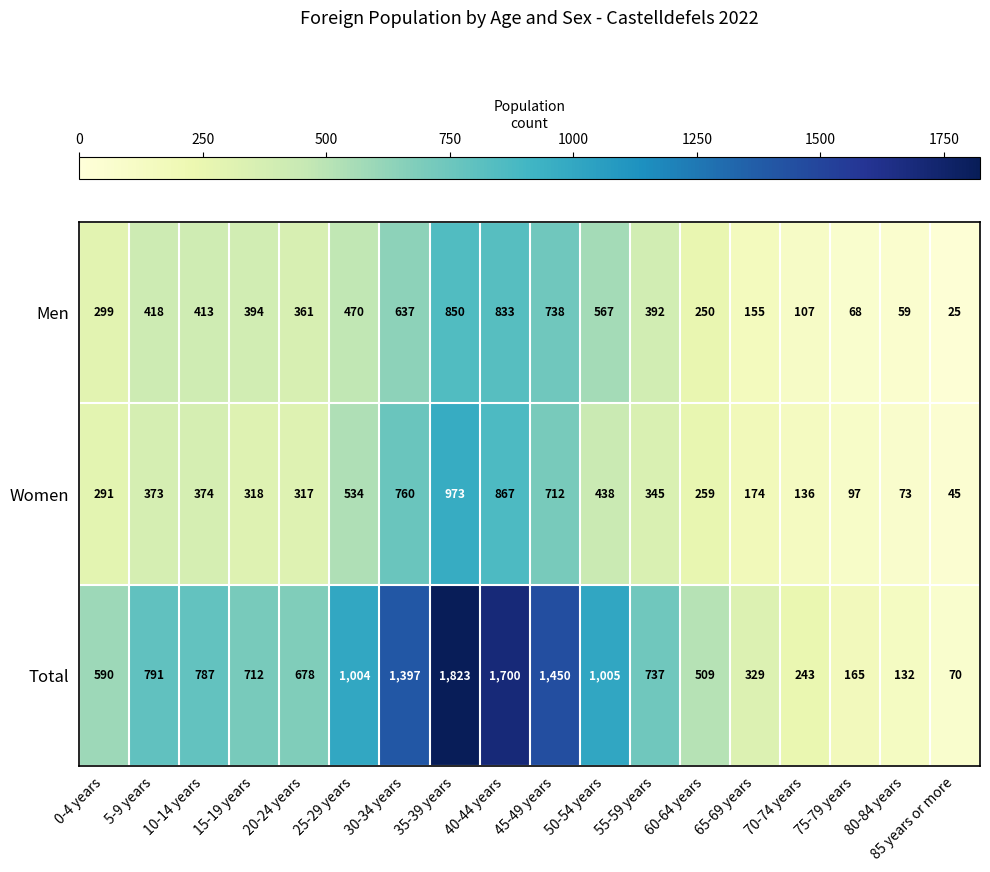

What is the total value across all series at 0-4 years?

1180